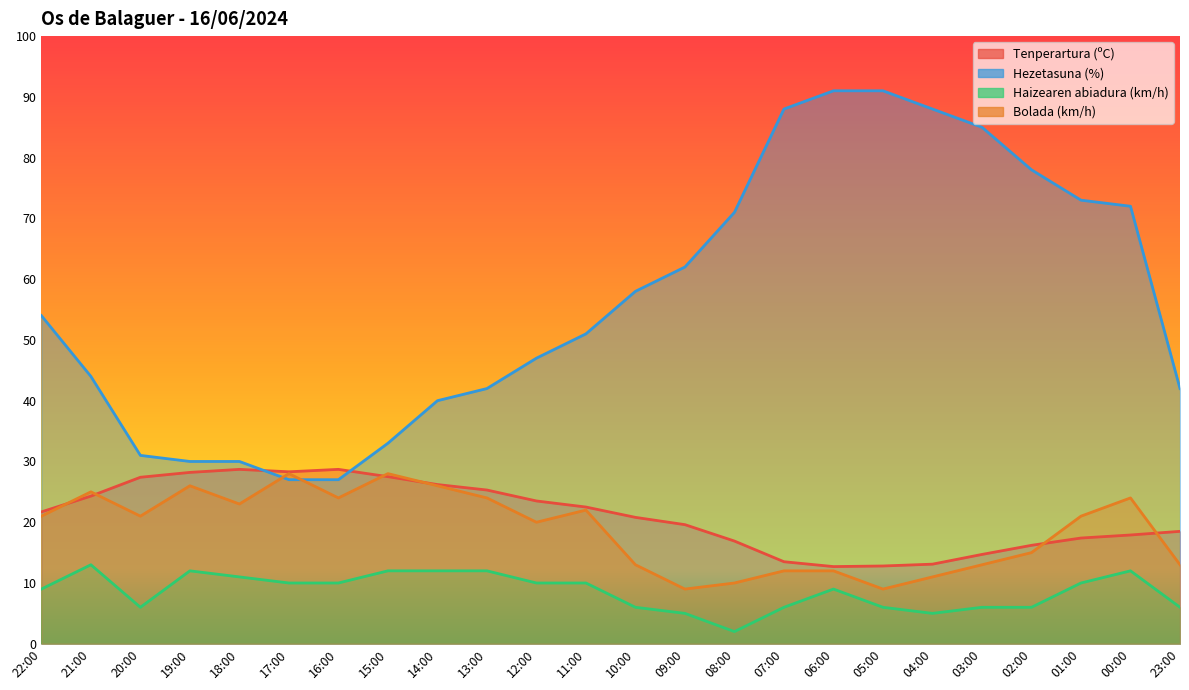

What is the difference between the Tenperartura (ºC) values at 00:00 and 02:00?

1.7